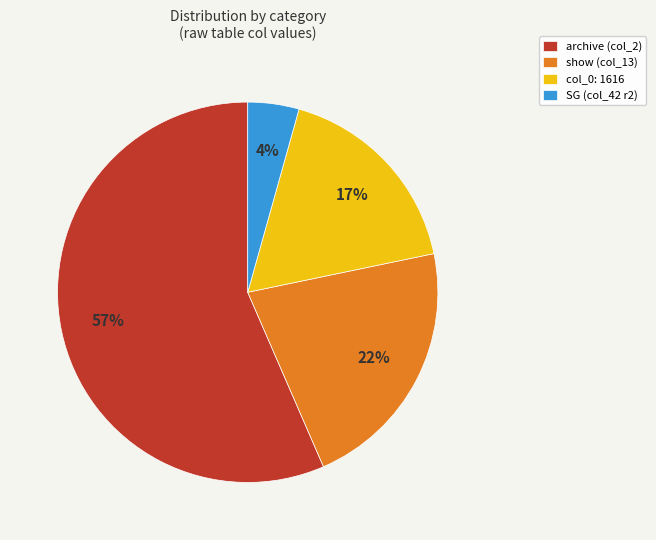

Is it true that SG (col_42 r2) is 4% of the pie?

True